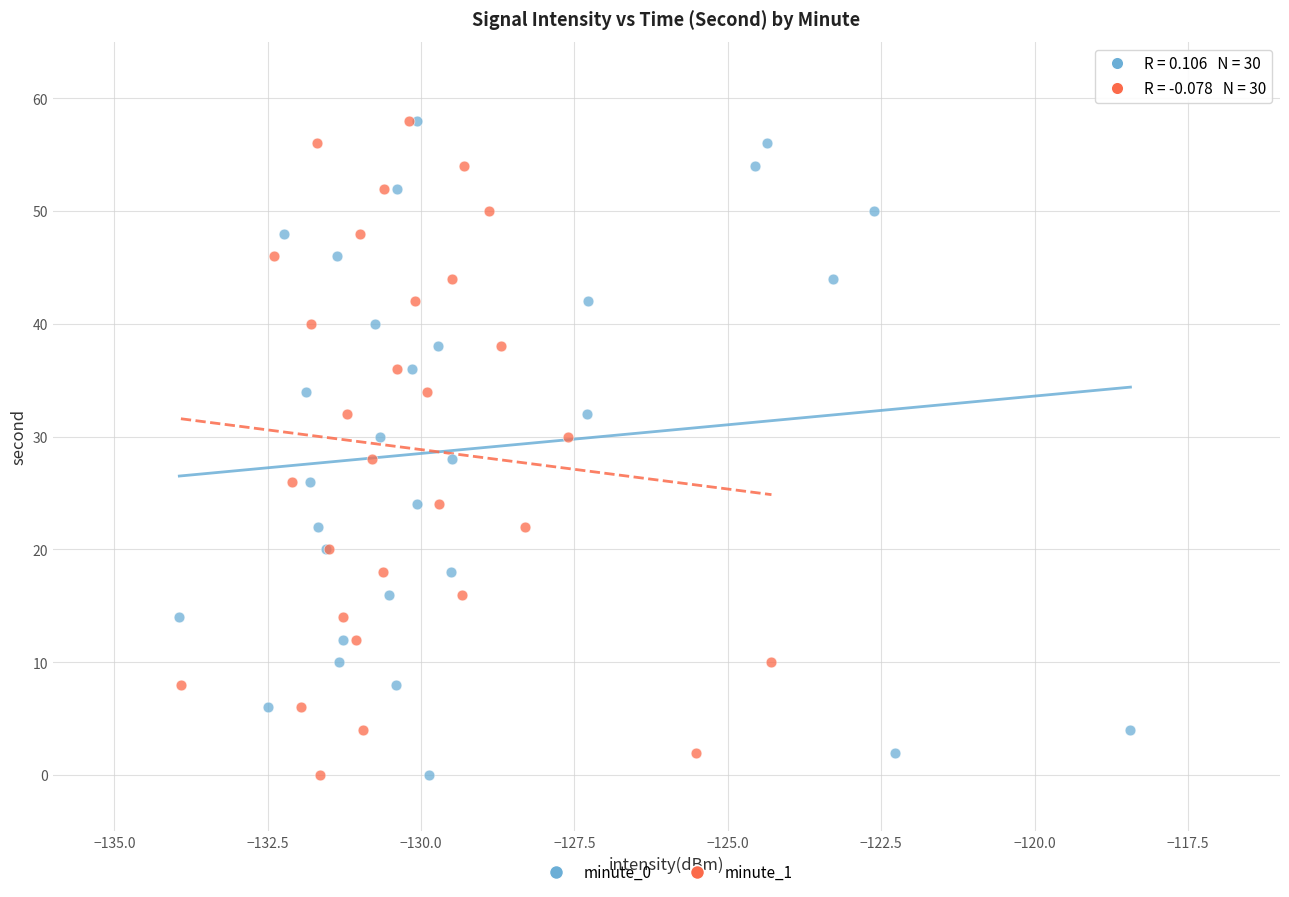

What are all the series names shown in the legend?

minute_0, minute_1